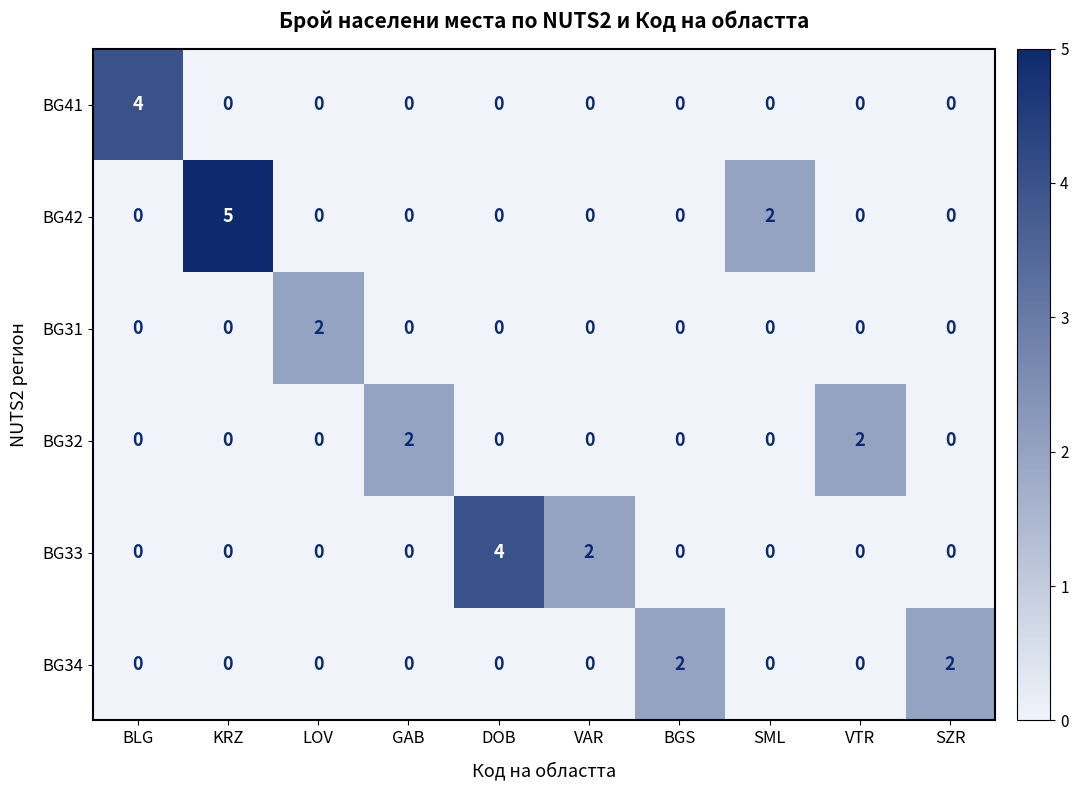

The value of BG32 at SML is 0. True or false?

True